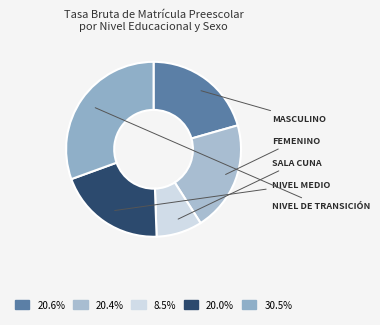

Count the number of slices in the pie.

5